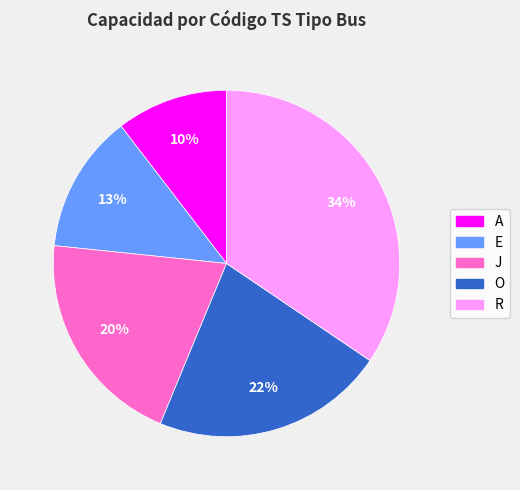

To the nearest percent, what percentage of the pie is J?

20%